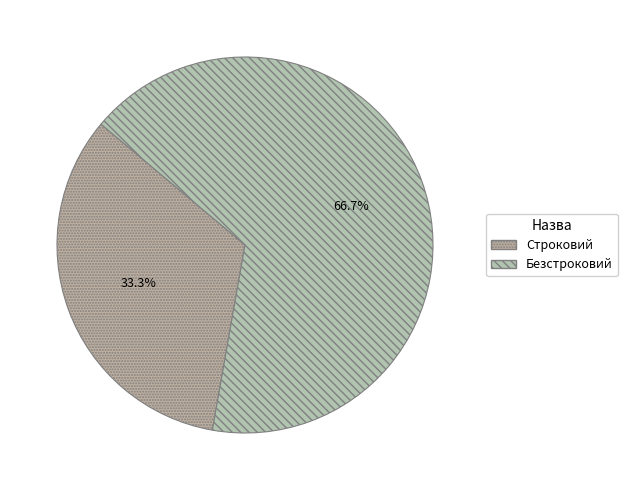

Which slice is the smallest?

Строковий